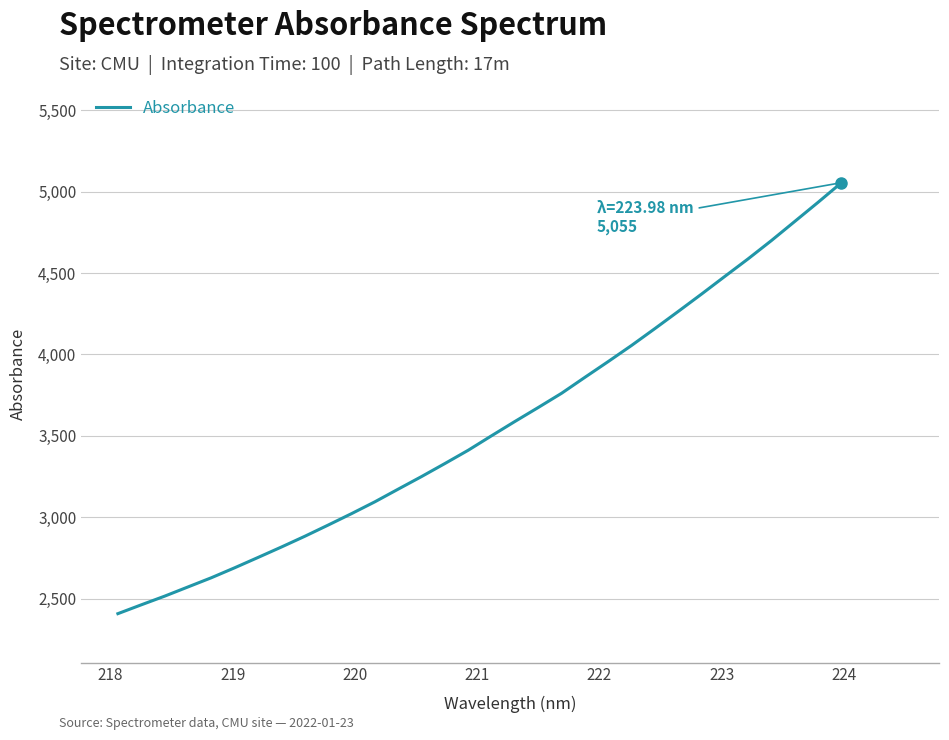

What is the minimum value shown in the chart?

2407.7